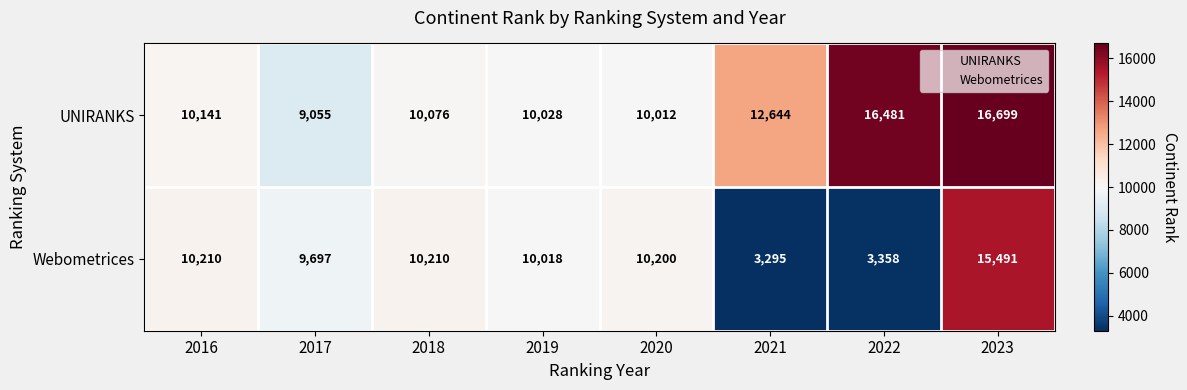

Where is Webometrices nearest to the value 9393?

2017